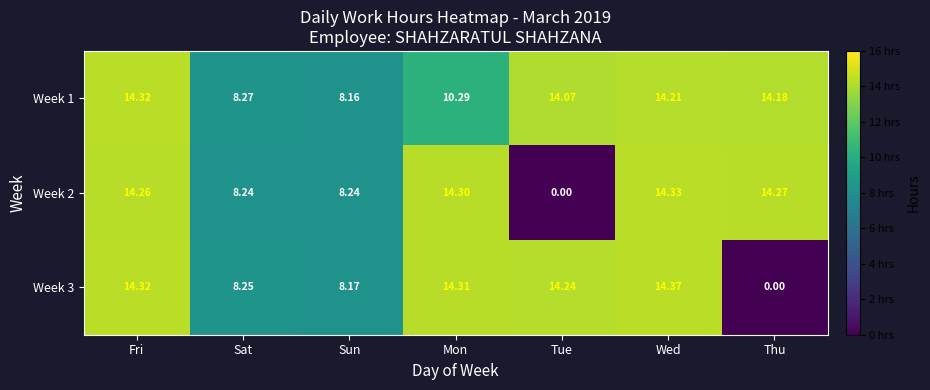

Is the value of Week 2 at Thu greater than the value of Week 3 at Tue?

Yes